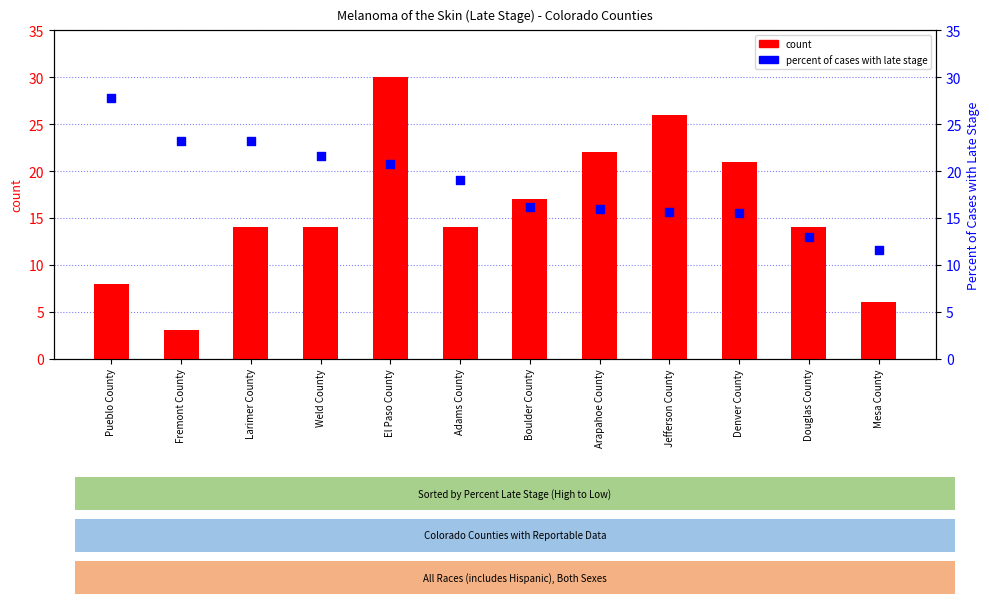

At how many categories does at least one series exceed 20?

8